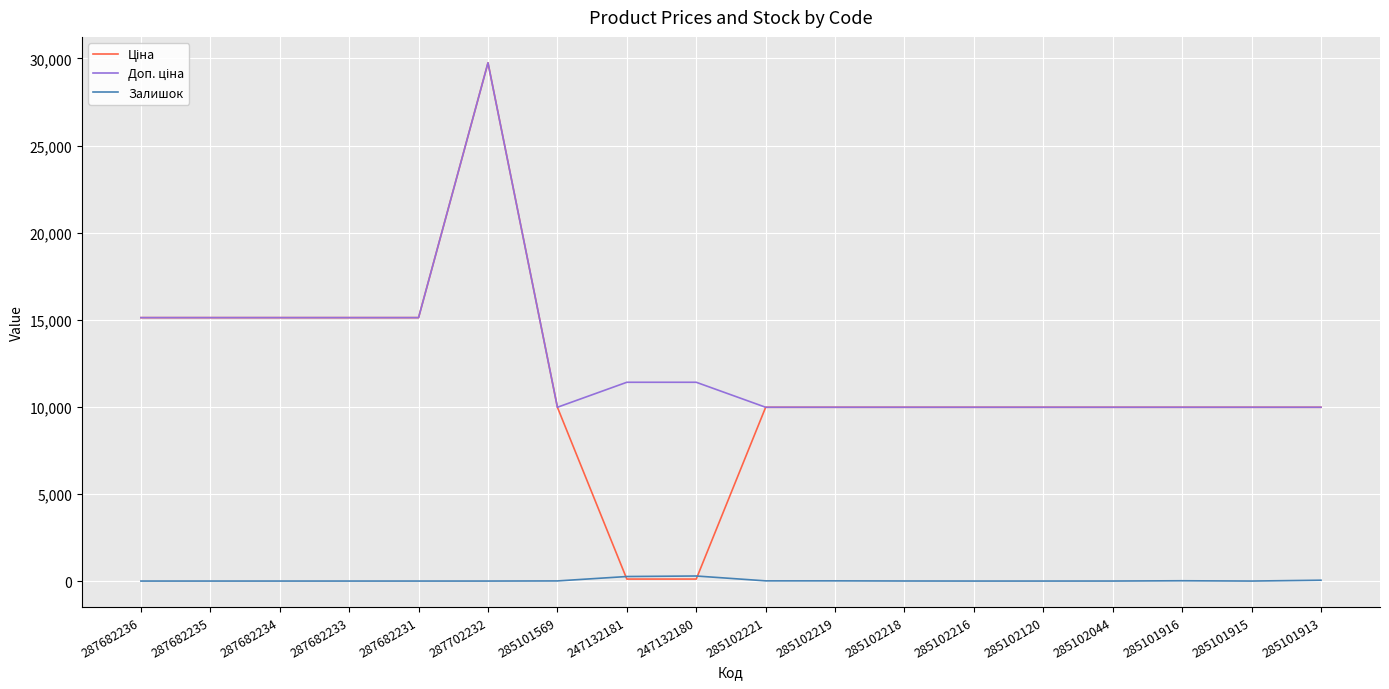

What is the difference between the highest and lowest values at 285101915?

9975.0